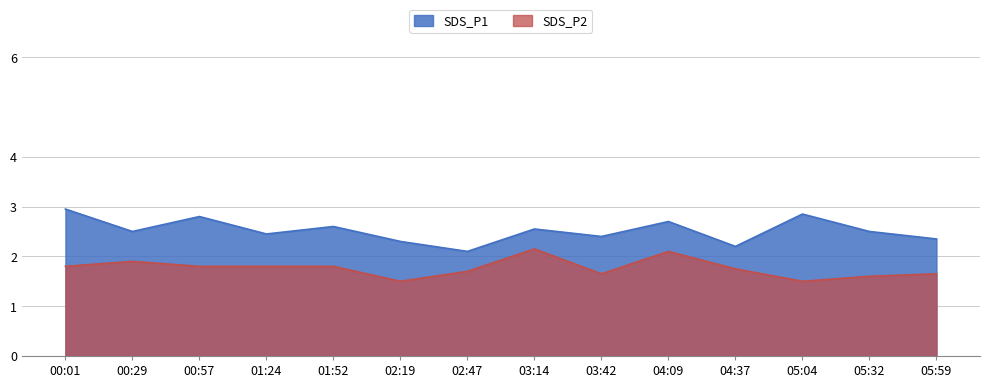

True or false: SDS_P1 and SDS_P2 cross at least once.

False